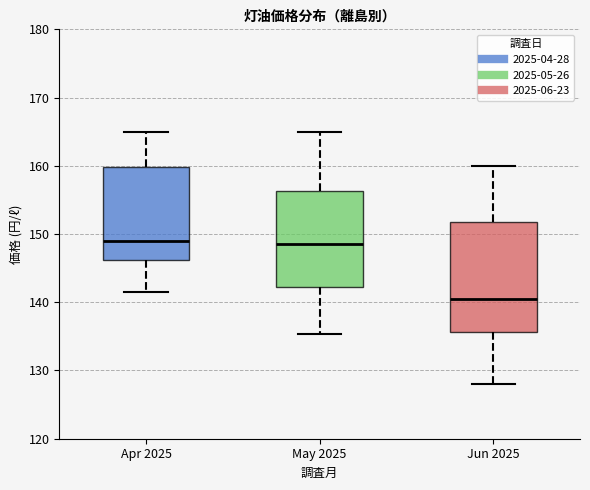

Which box's median line is the lowest?

Jun 2025